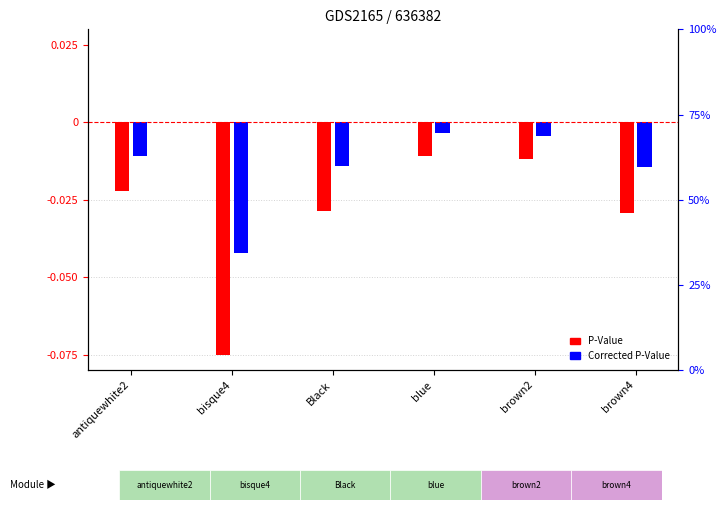

Reading left to right, what are all the values shown in this chart?

P-Value: antiquewhite2=-0.0	bisque4=-0.1	Black=-0.0	blue=-0.0	brown2=-0.0	brown4=-0.0
Corrected P-Value: antiquewhite2=-0.0	bisque4=-0.0	Black=-0.0	blue=-0.0	brown2=-0.0	brown4=-0.0